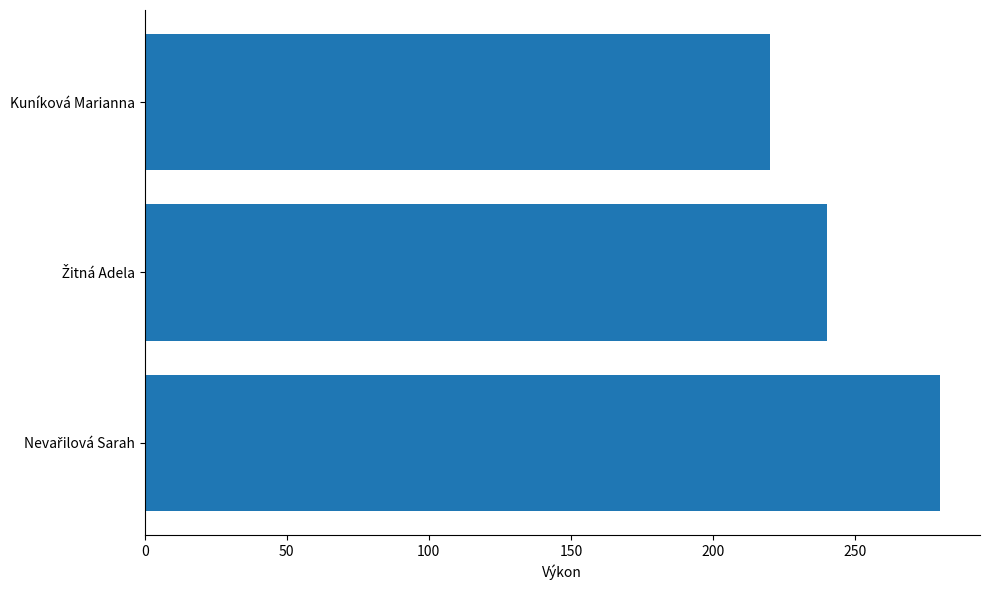

Read the value at Kuníková Marianna, to the nearest 5.

220